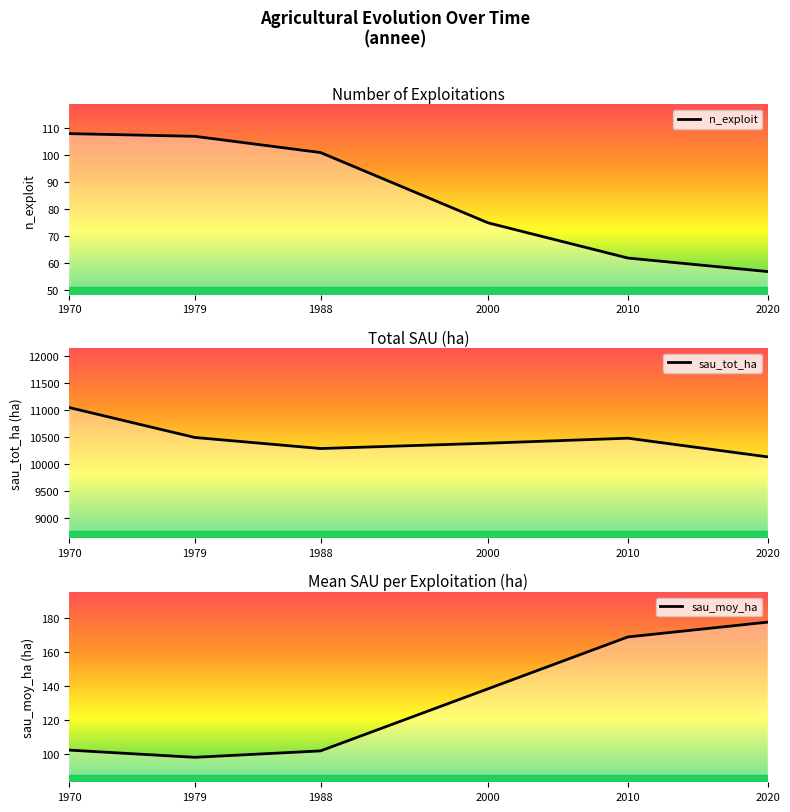

Rank the categories by sau_tot_ha value from lowest to highest.

2020, 1988, 2000, 2010, 1979, 1970